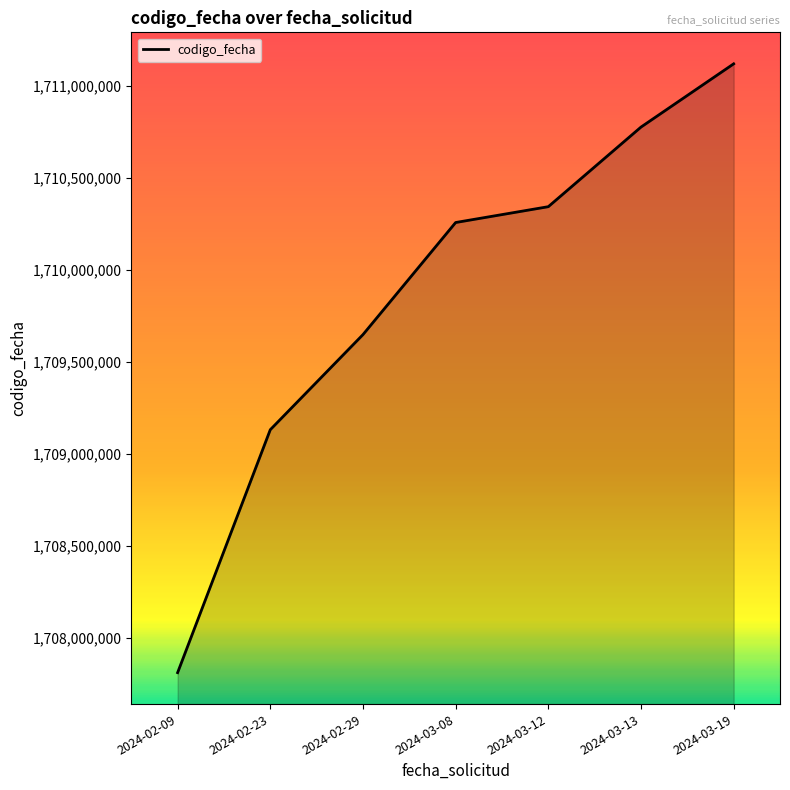

Count the values in the range 1709131630 to 1710775402.

5